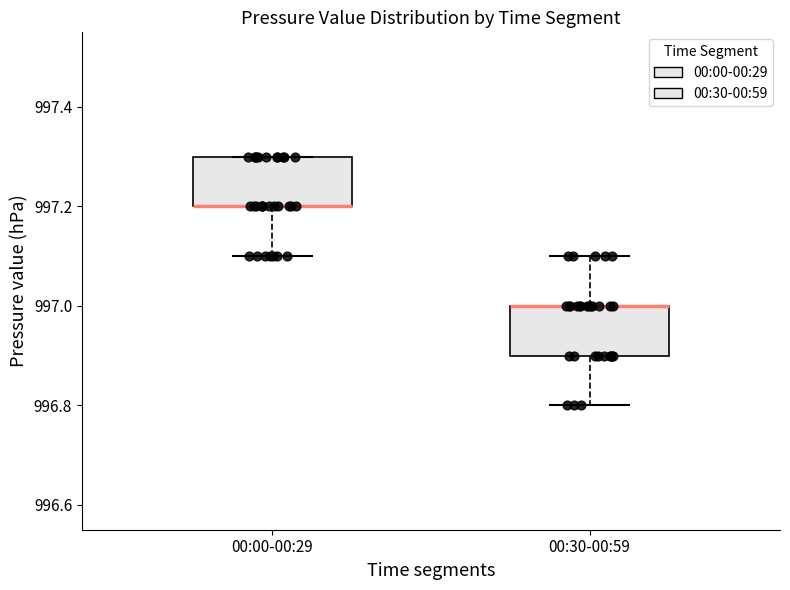

Reading left to right, read every box against the y-axis: the position of its median line, the range the box covers, and the ends of its whiskers. The values are not printed on the chart, so give them approximately, as read against the axis.

00:00-00:29: median 997.2 (drawn on the box's lower edge), box 997.2 to 997.3, whiskers 997.1 to 997.3
00:30-00:59: median 997.0 (drawn on the box's upper edge), box 996.9 to 997.0, whiskers 996.8 to 997.1